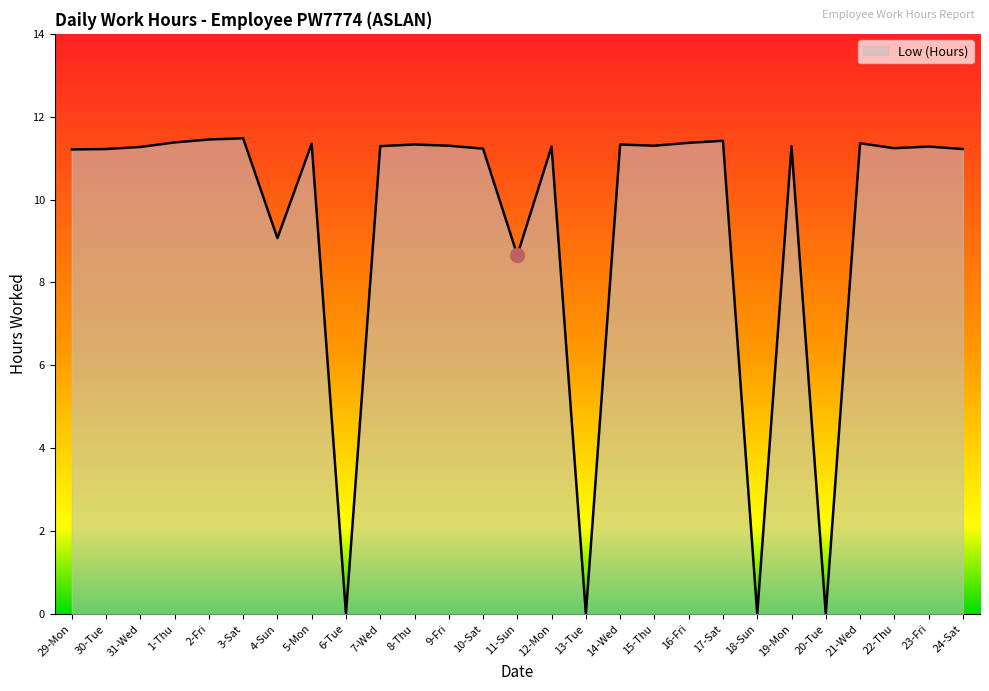

Is it true that the value at 15-Thu is 11.3?

True